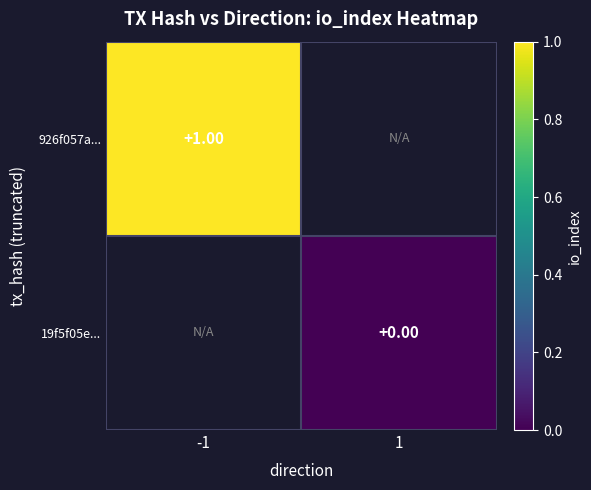

What is the lowest value of the 926f057a... series?

1.0